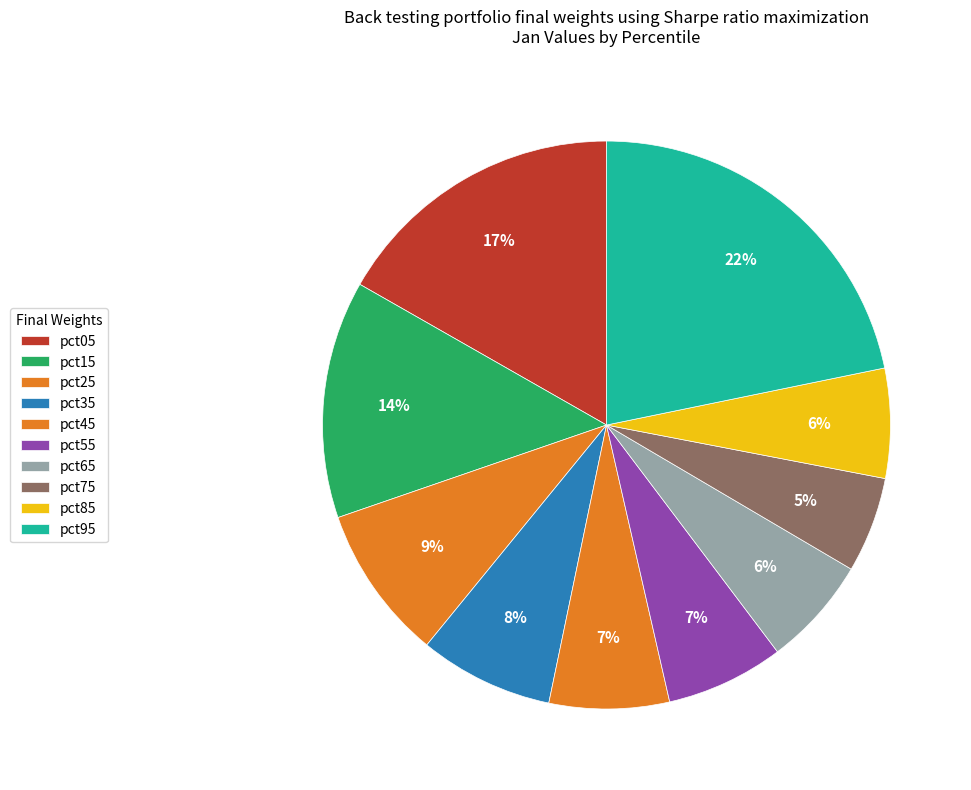

Does pct45 represent more than half of the total?

No